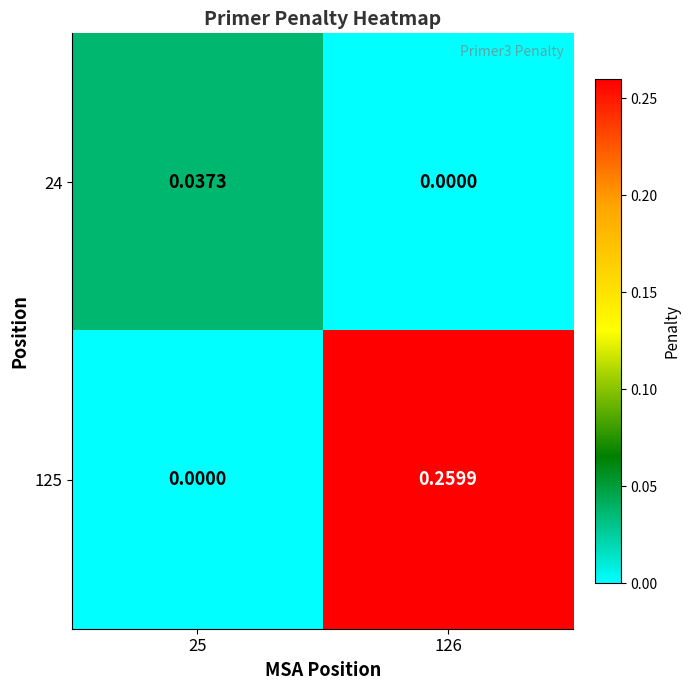

Is the value of 24 at 25 greater than the value of 125 at 126?

No